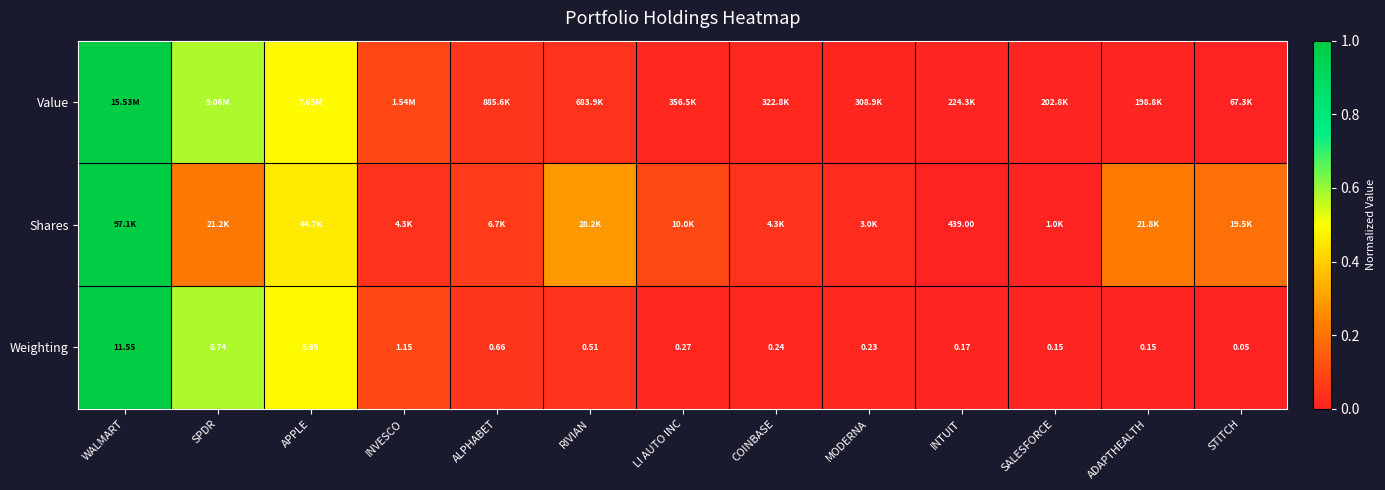

At which label does Weighting reach its minimum?

STITCH